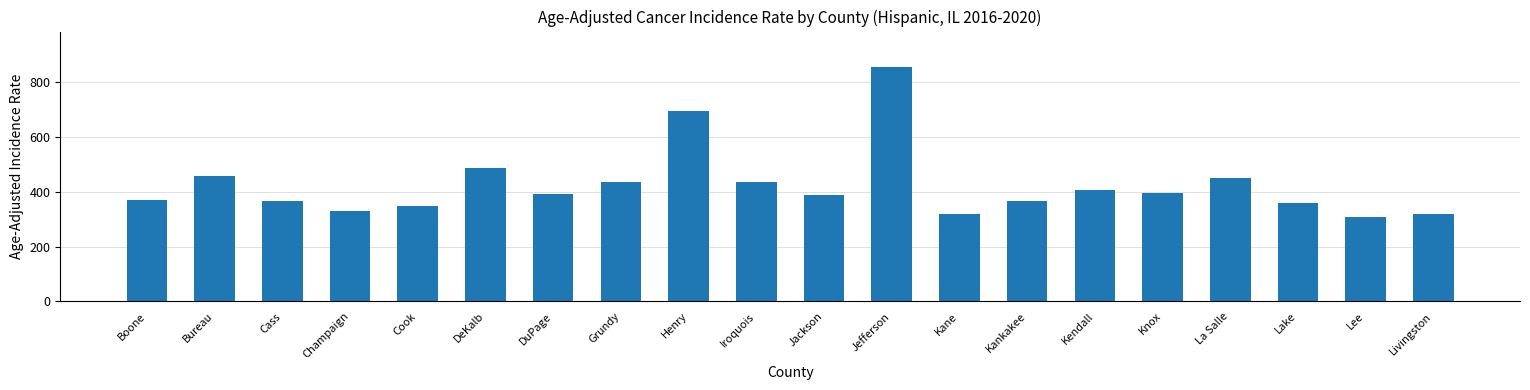

At which category does the chart reach its minimum across all series?

Lee